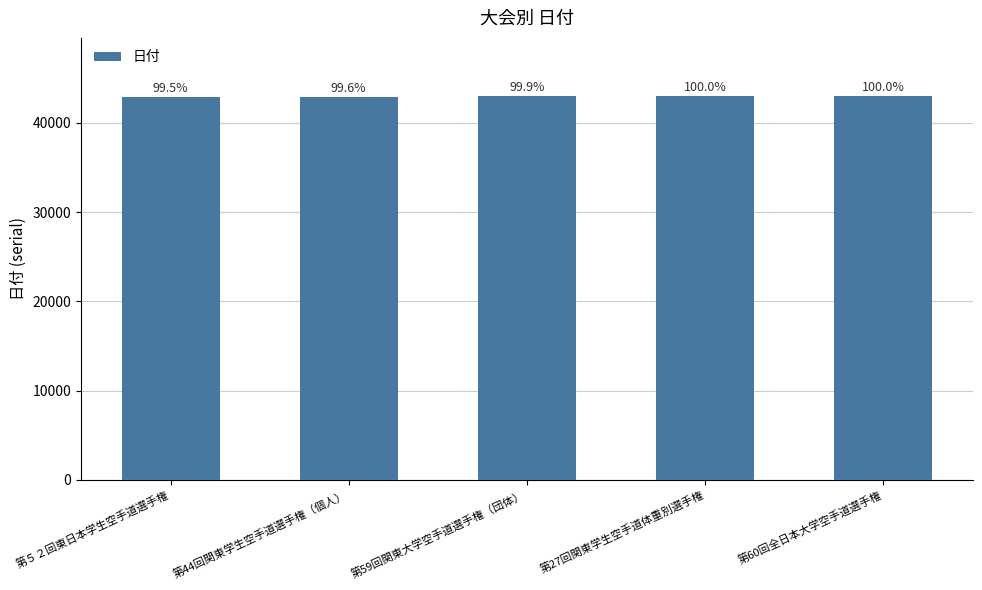

How many bars are there in total?

5